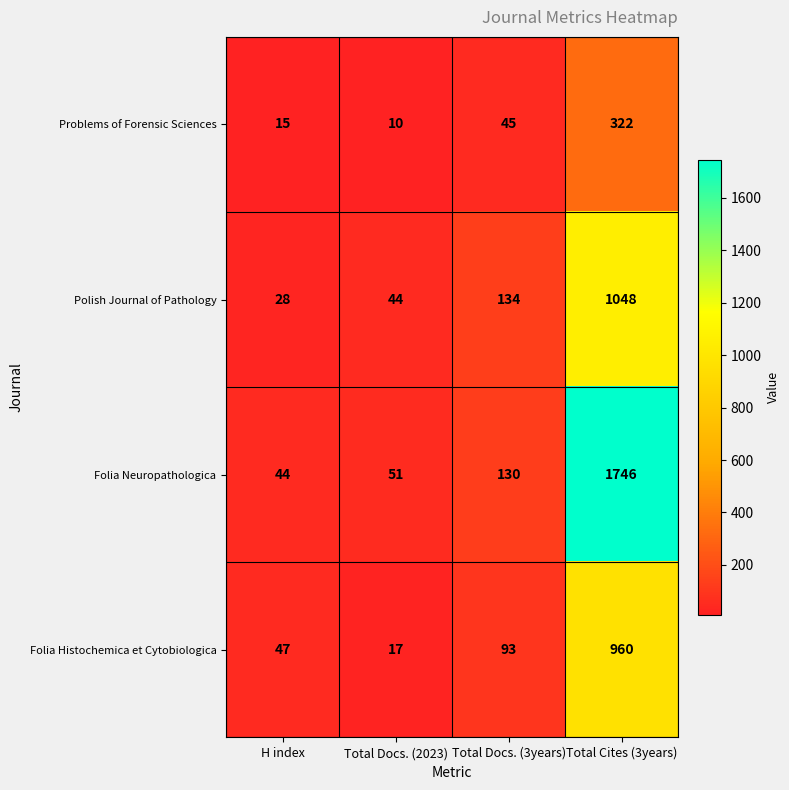

Which series changed the most between Total Docs. (3years) and Total Cites (3years)?

Folia Neuropathologica